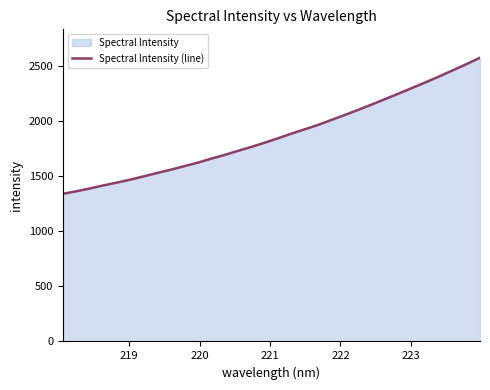

What is the greatest value displayed?

2574.4